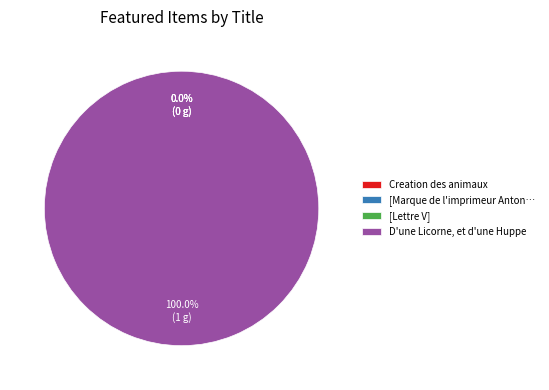

What is the smallest slice in the pie chart?

Creation des animaux